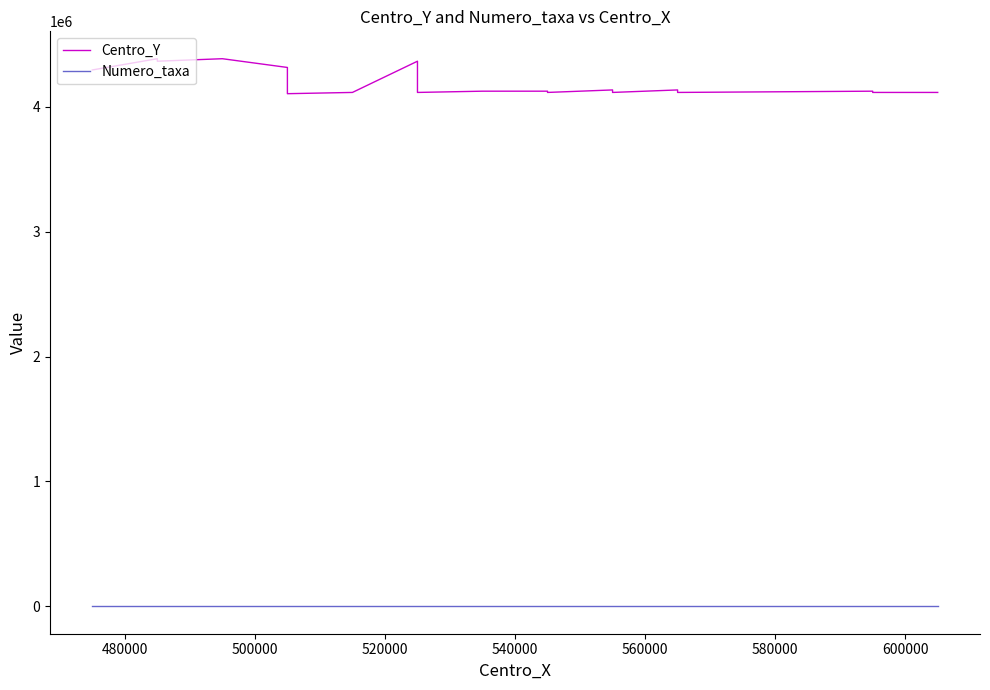

What is the difference between the second highest and minimum values in the Centro_Y series?

280000